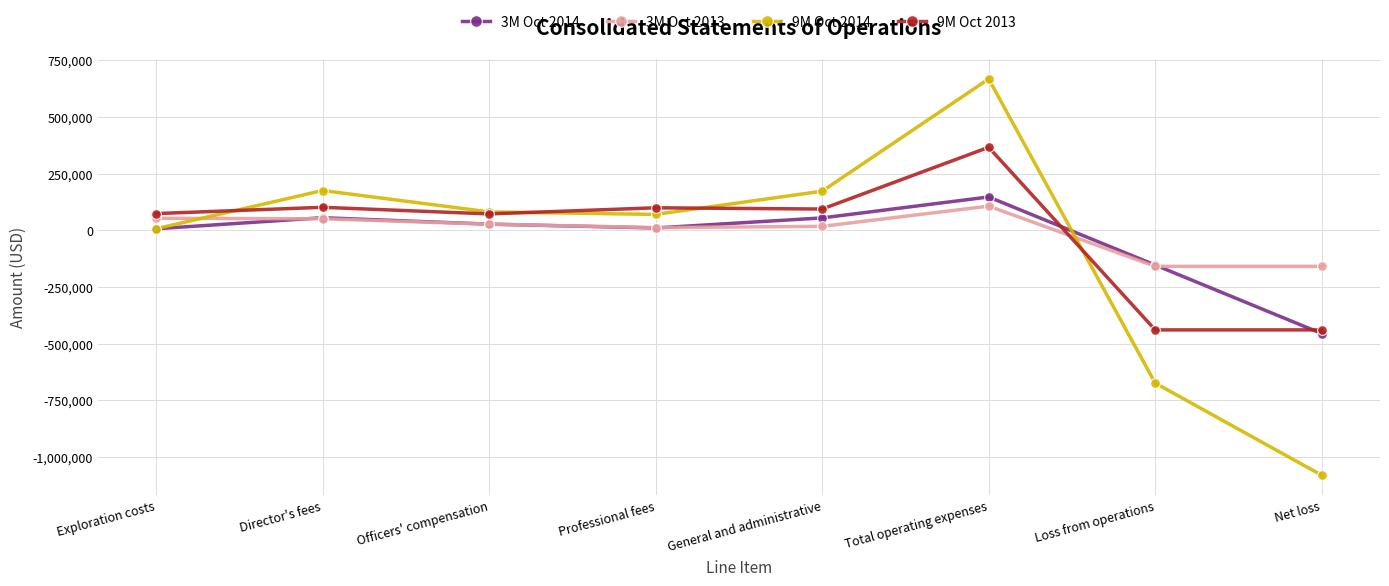

What is the difference between the 9M Oct 2013 values at Director's fees and General and administrative?

7687